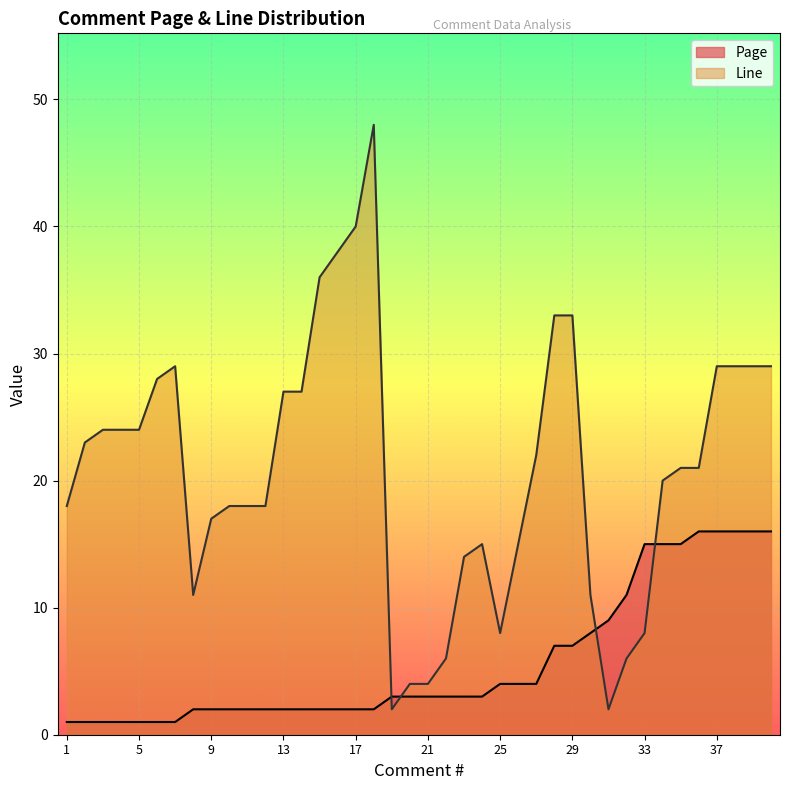

What is the difference between the maximum and minimum values in the Line series?

46